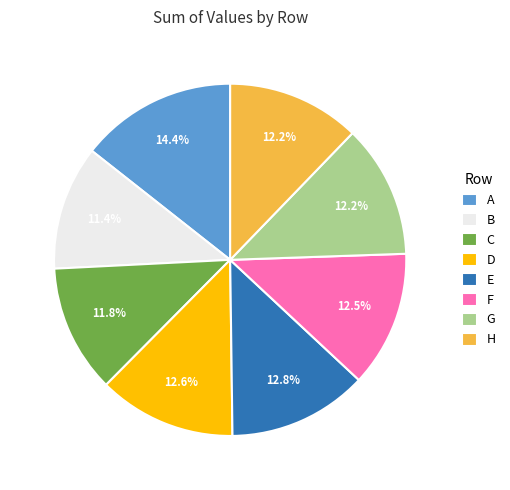

Which slice is the largest?

A